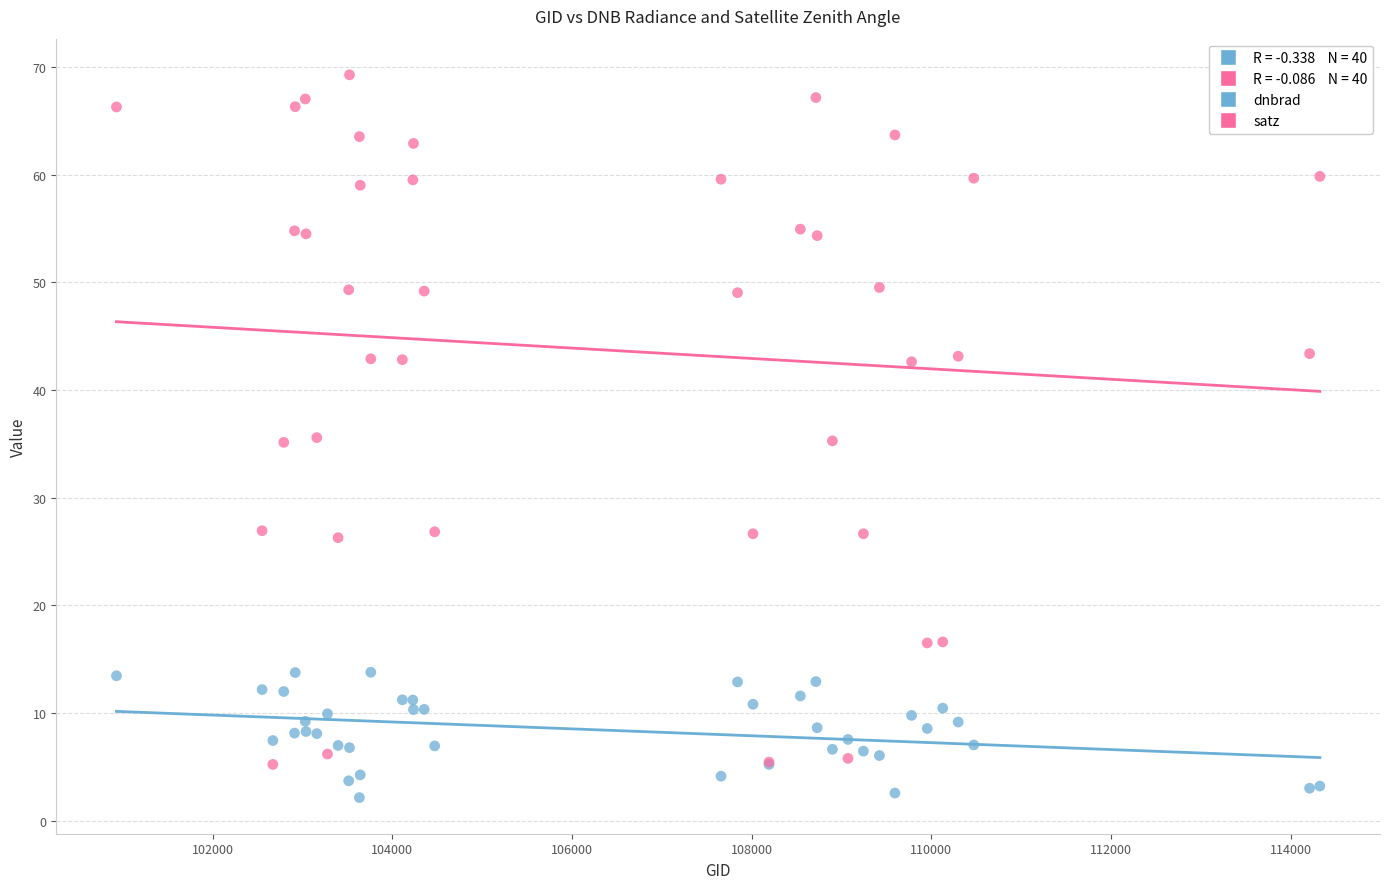

Which series contains the highest Y value?

satz